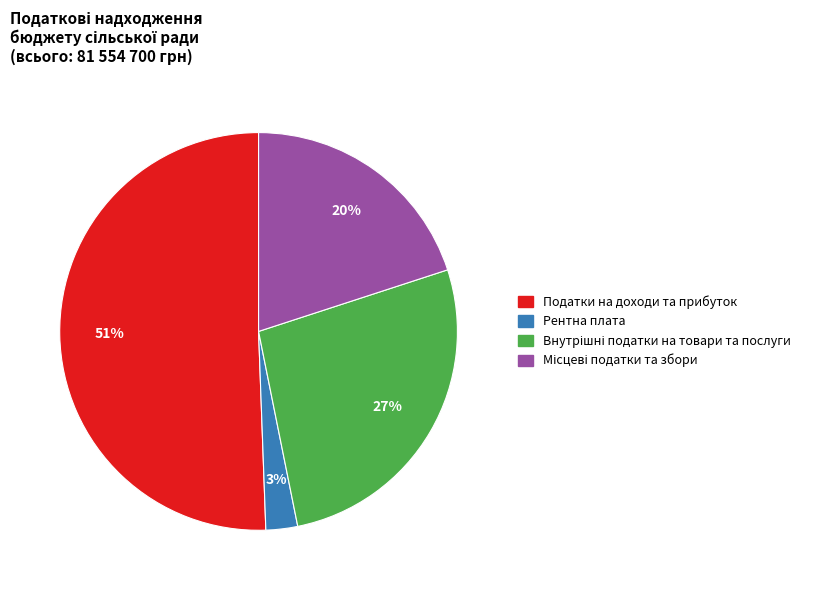

Is there any slice that represents more than half of the pie?

Yes